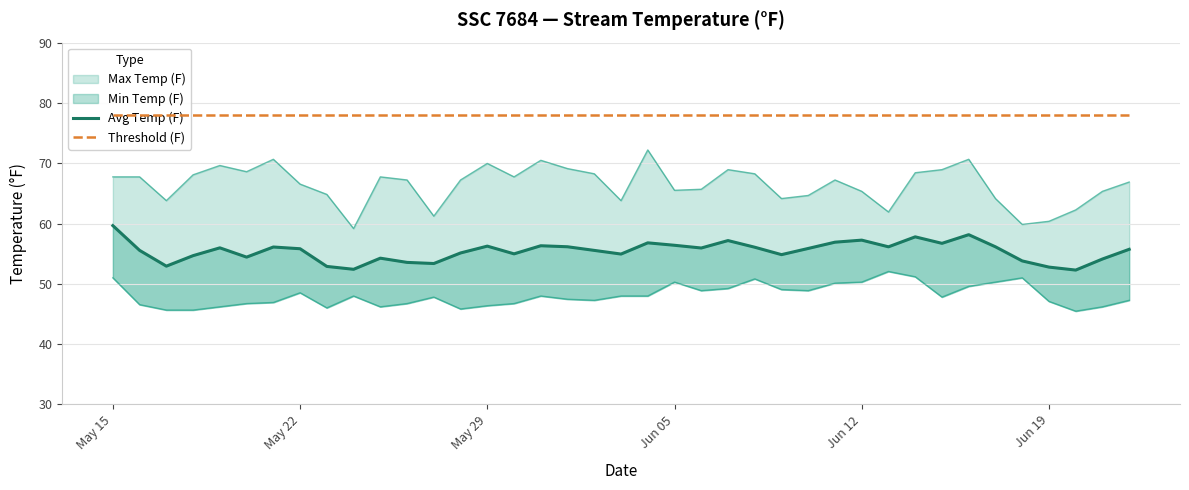

At which label does Avg Temp (F) reach its peak?

May 15